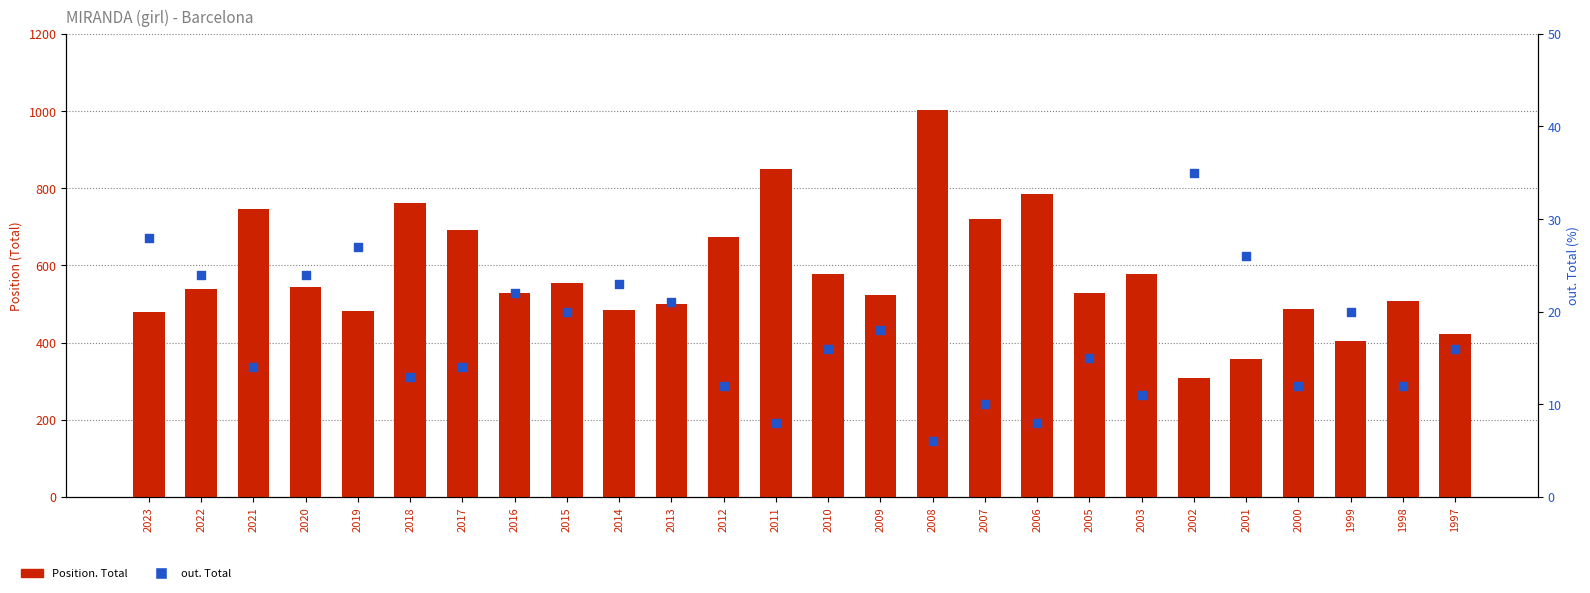

Which series reaches the minimum Y coordinate?

out. Total